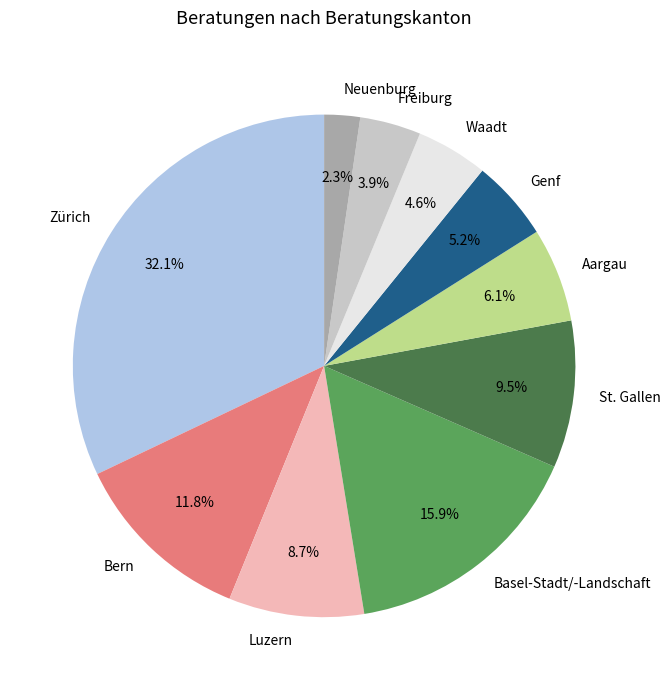

Is it true that Luzern is 3% of the pie?

False